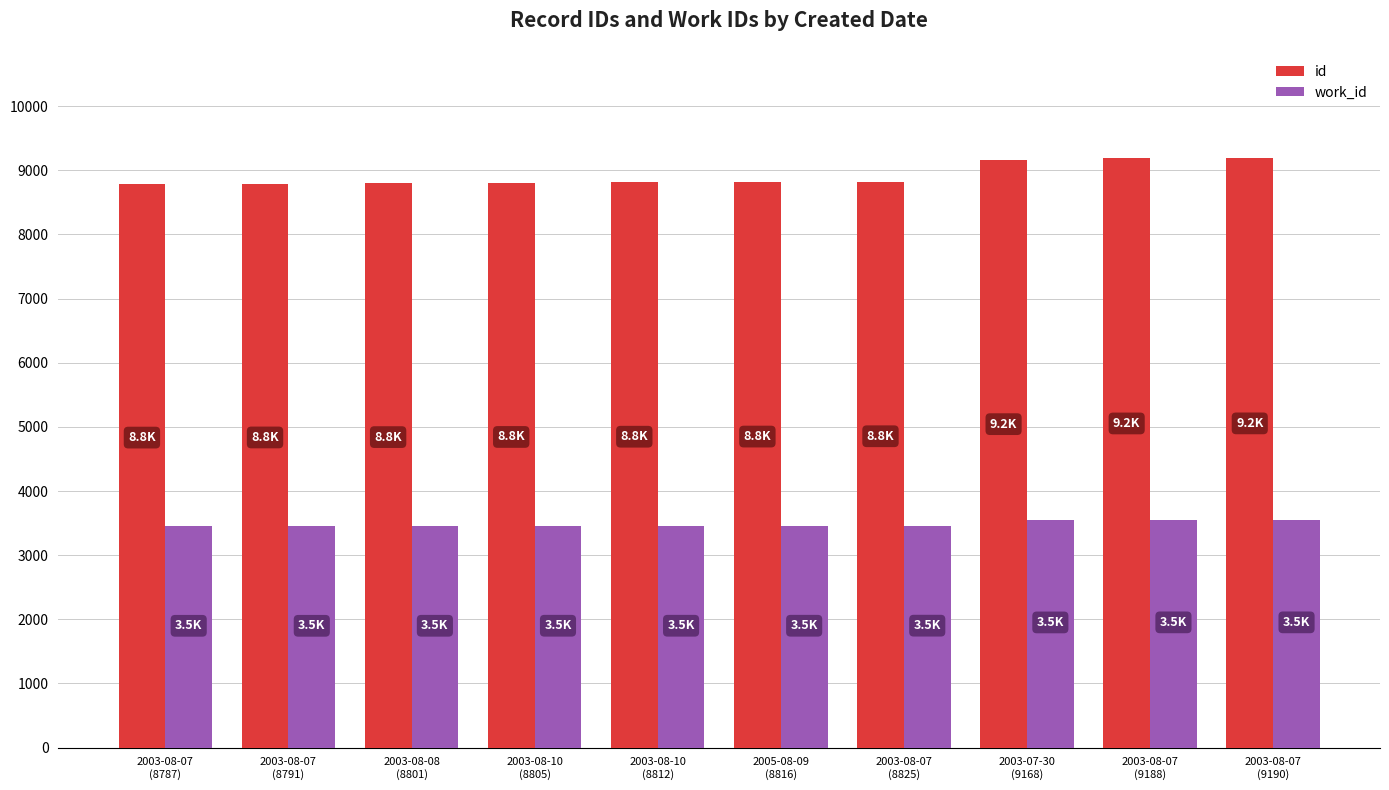

What is the smallest value displayed?

3452